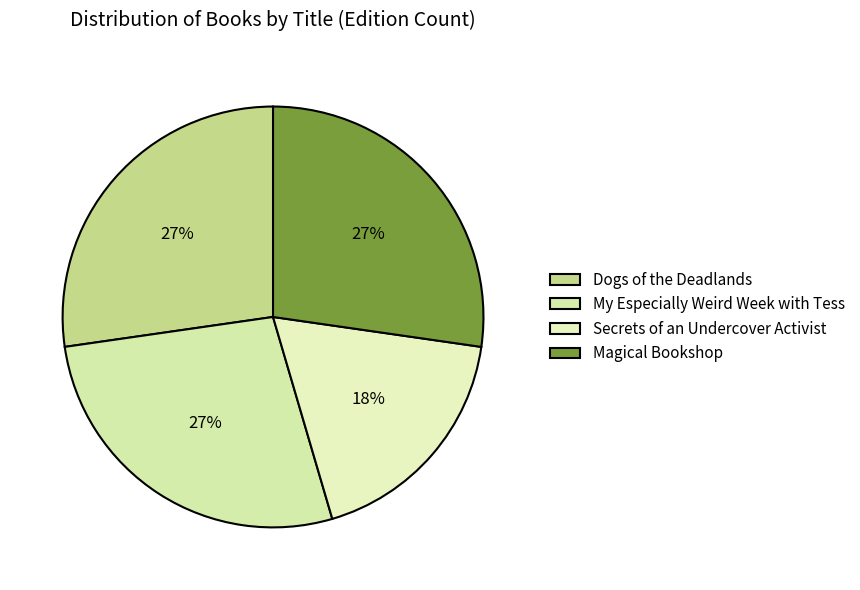

To the nearest percent, what portion does Dogs of the Deadlands represent?

27%